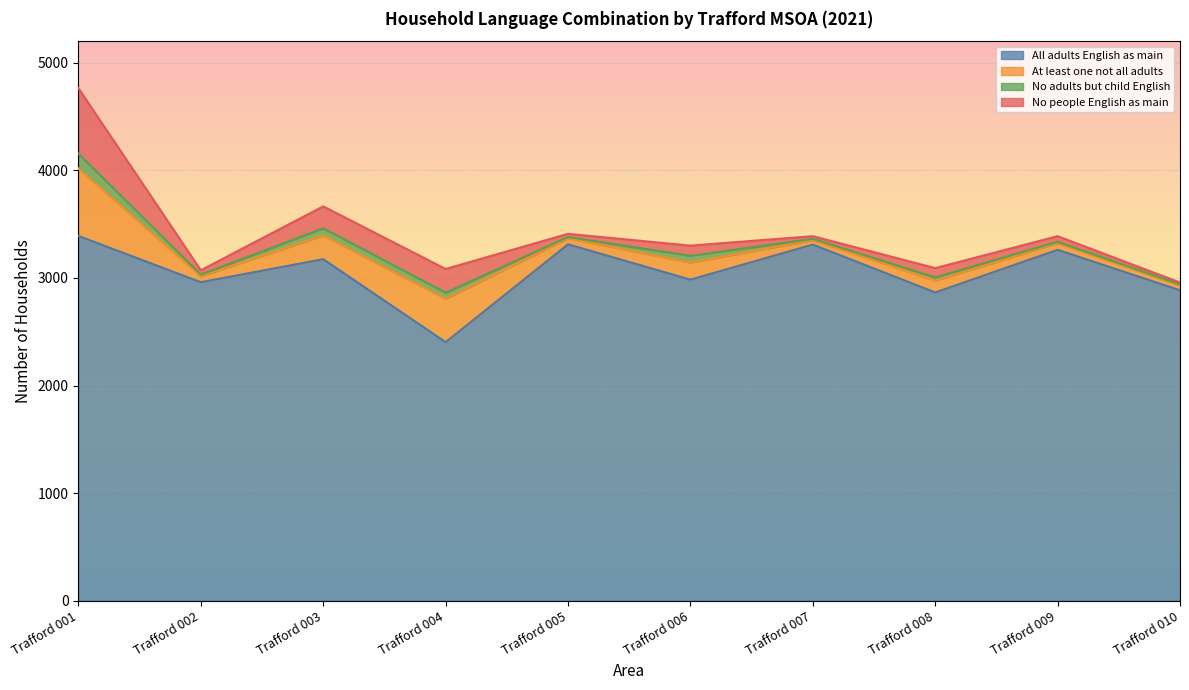

What value does the No adults but child English series have at Trafford 003, to the nearest 10?

70